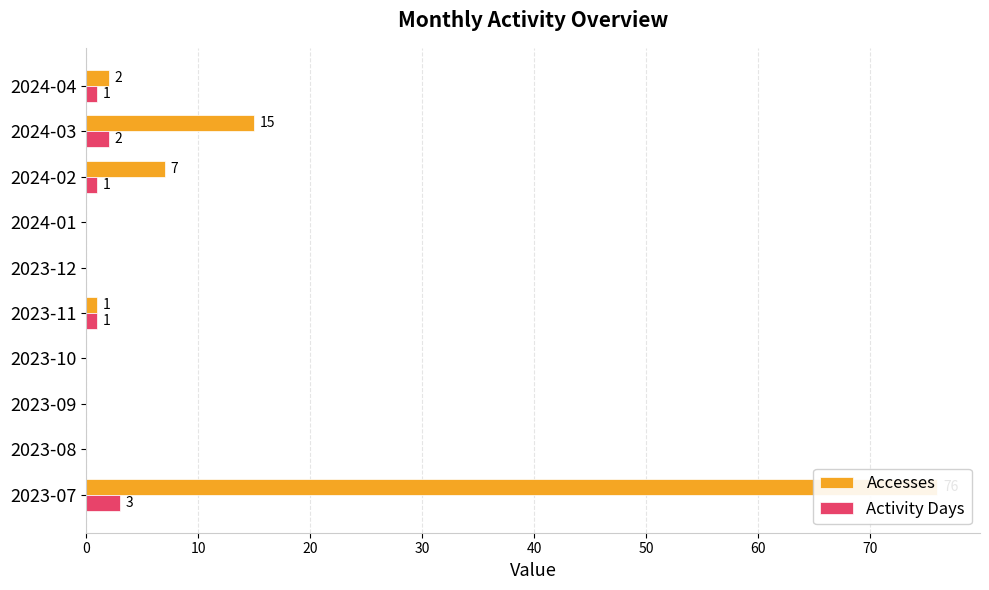

Which series has the largest total across all categories?

Accesses